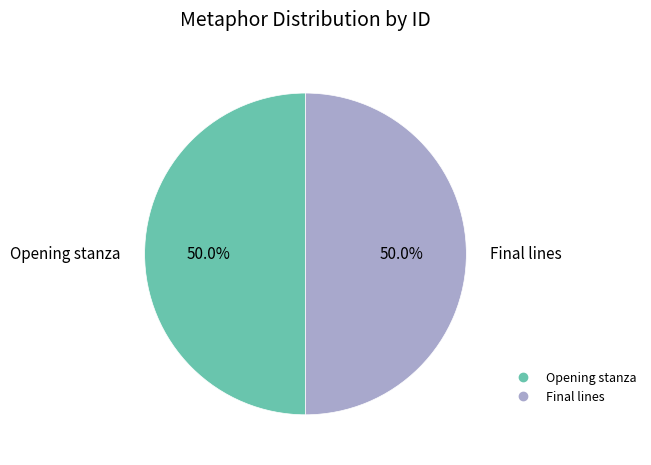

Count the number of slices in the pie.

2